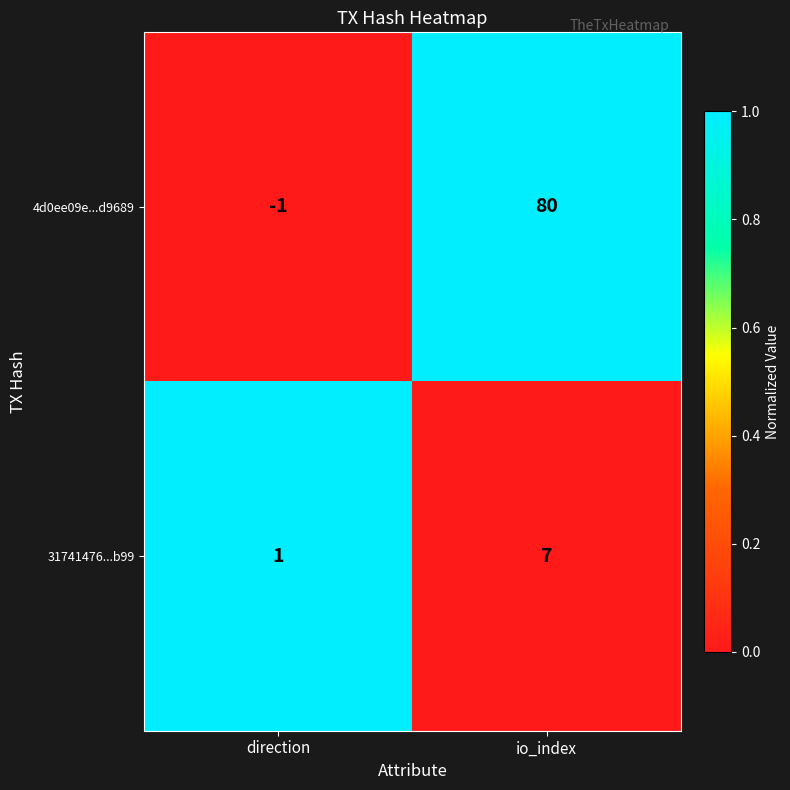

Where is 31741476...b99 nearest to the value 4?

direction